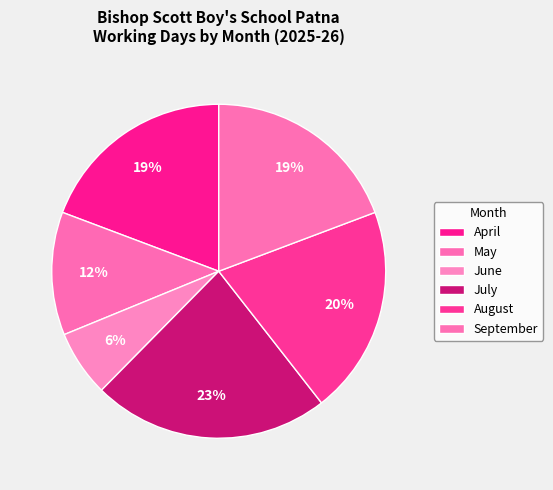

How many slices are in this pie chart?

6